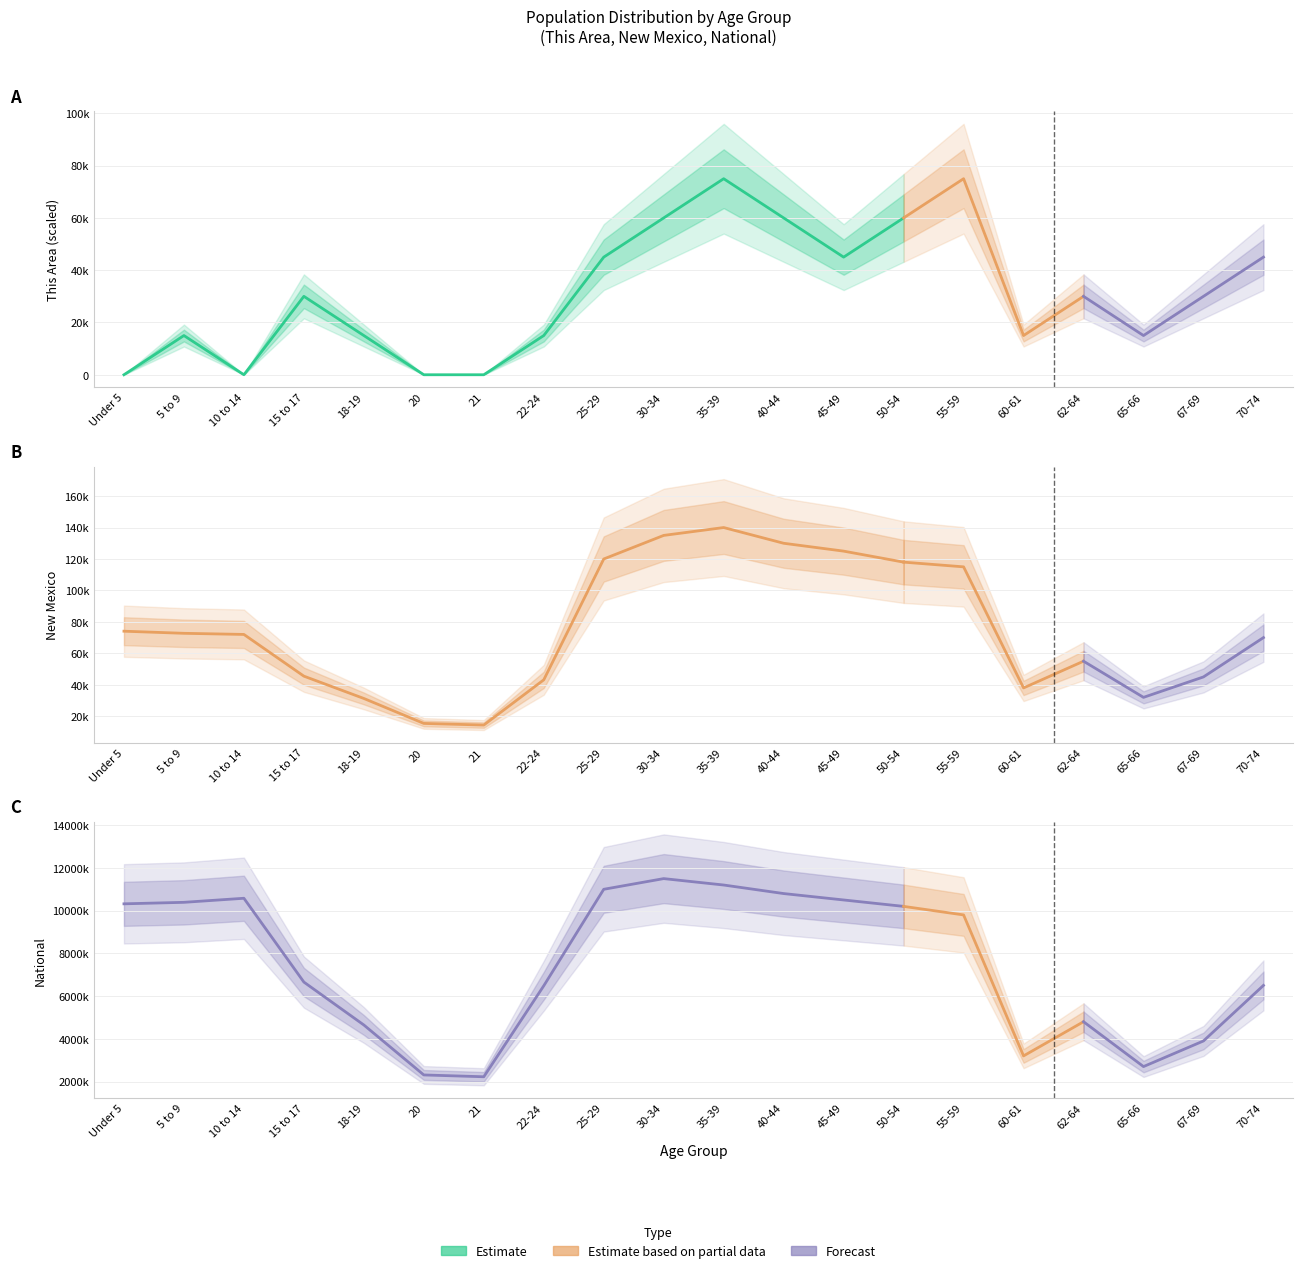

Count the number of data series in this chart.

3